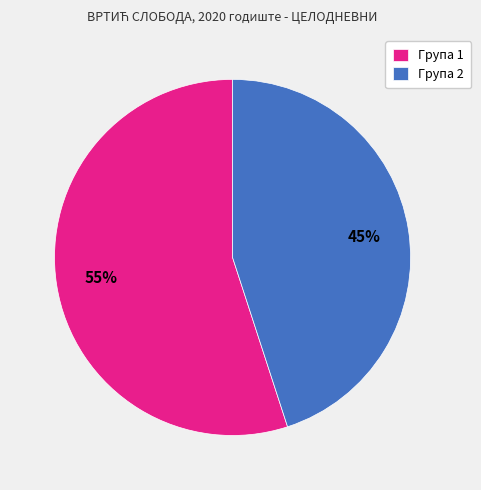

To the nearest percent, what is the average slice percentage?

50%